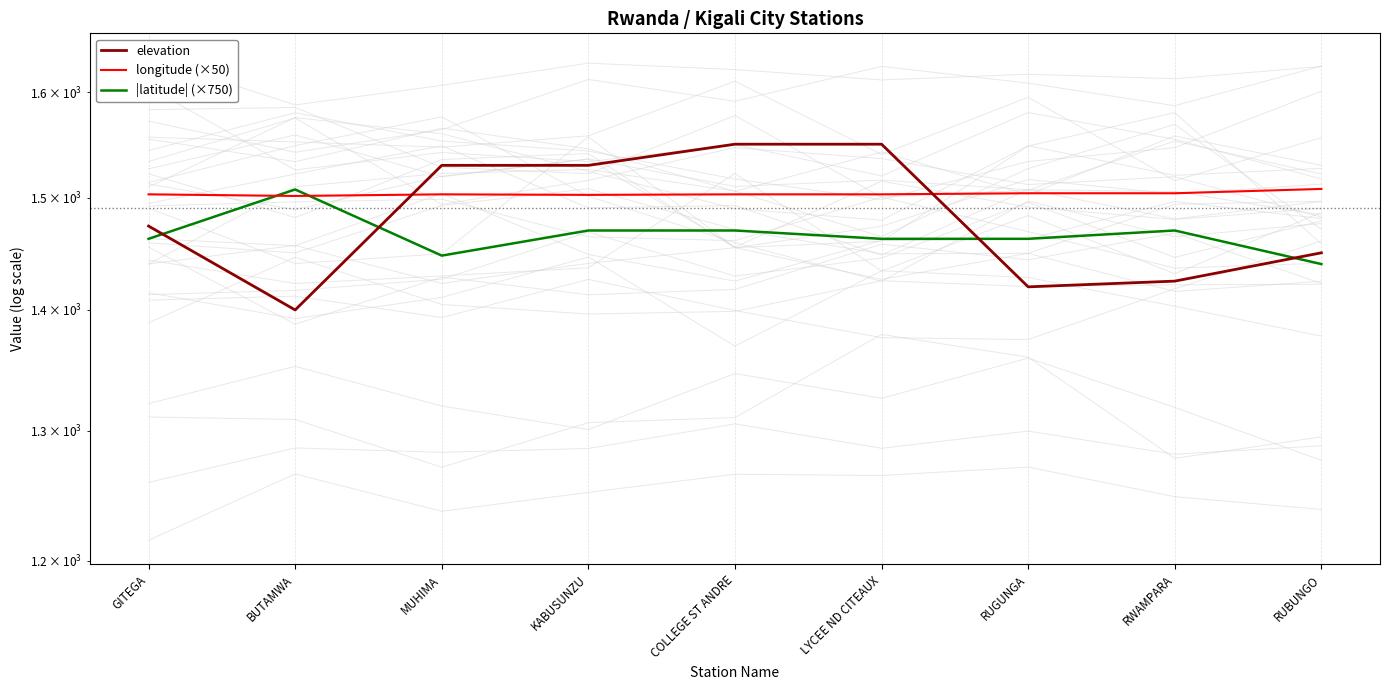

What are all the series names shown in the legend?

elevation, longitude (×50), |latitude| (×750)